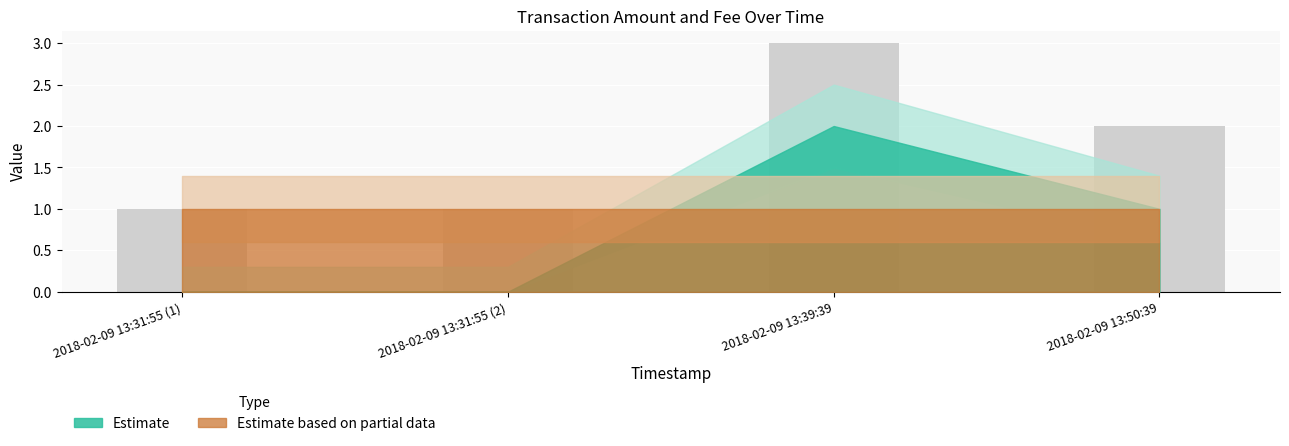

What is the maximum value shown in the chart?

3